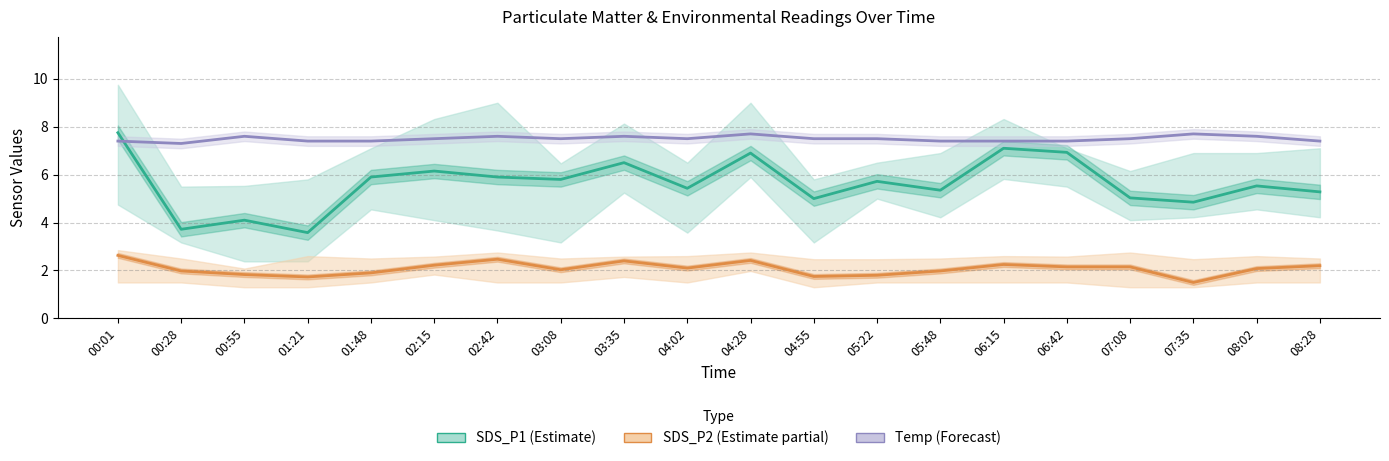

How many distinct data groups are displayed?

3